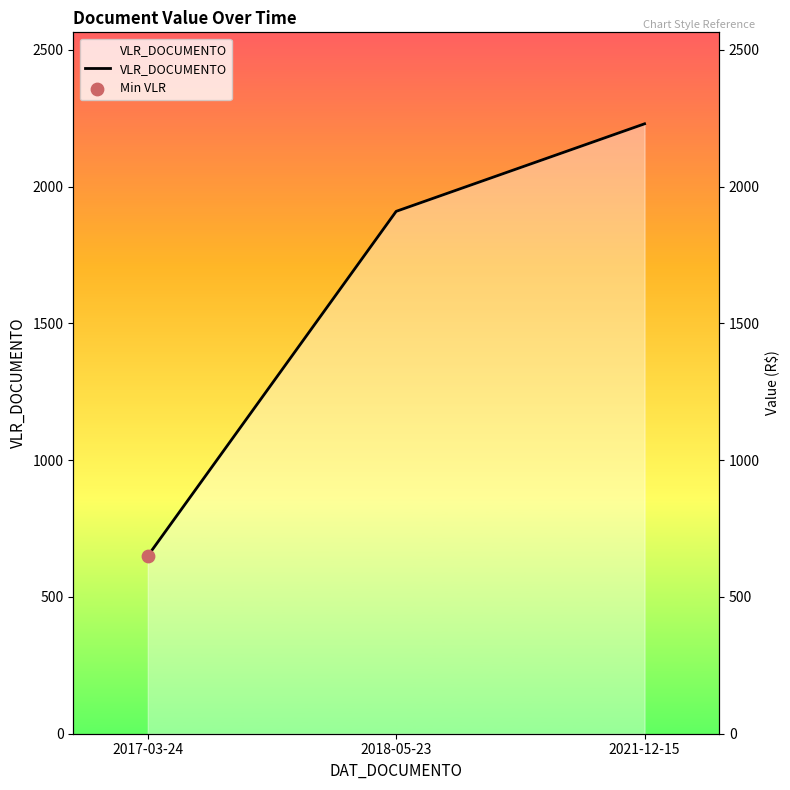

What is the ratio of the value at 2021-12-15 to the value at 2018-05-23?

1.2